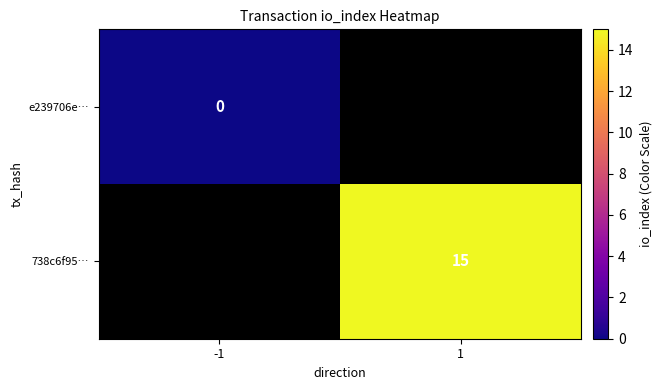

Between 1 and -1, which is larger?

-1